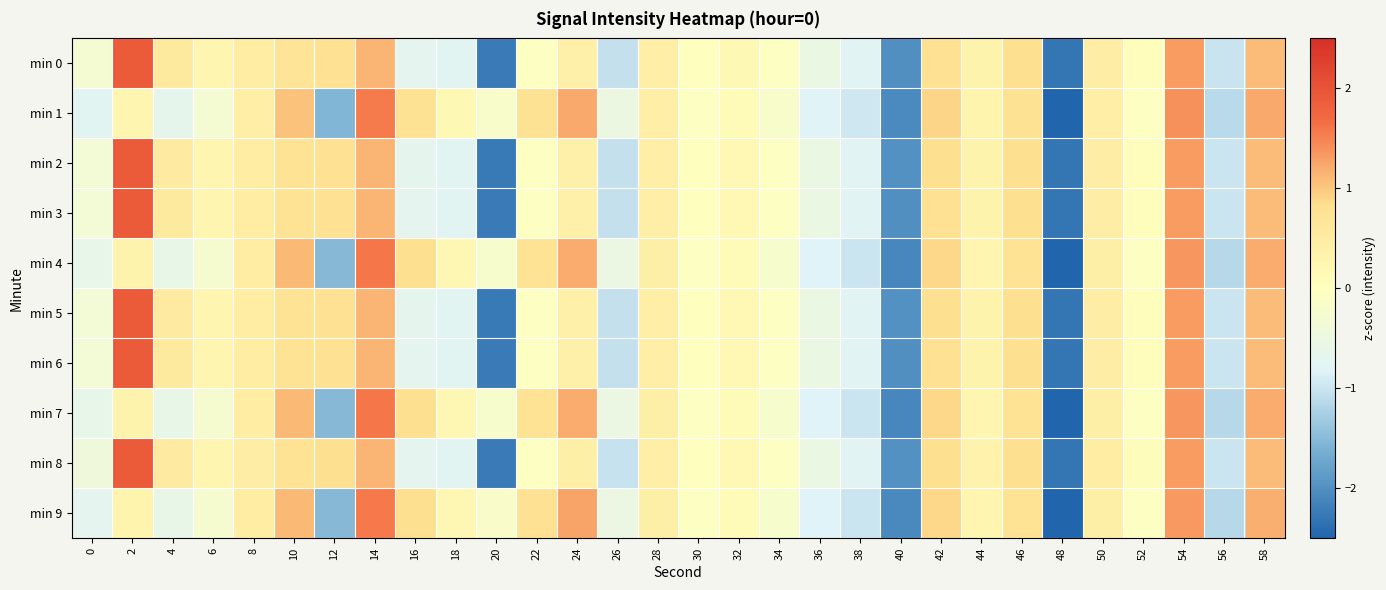

At how many categories does at least one series exceed -1?

28